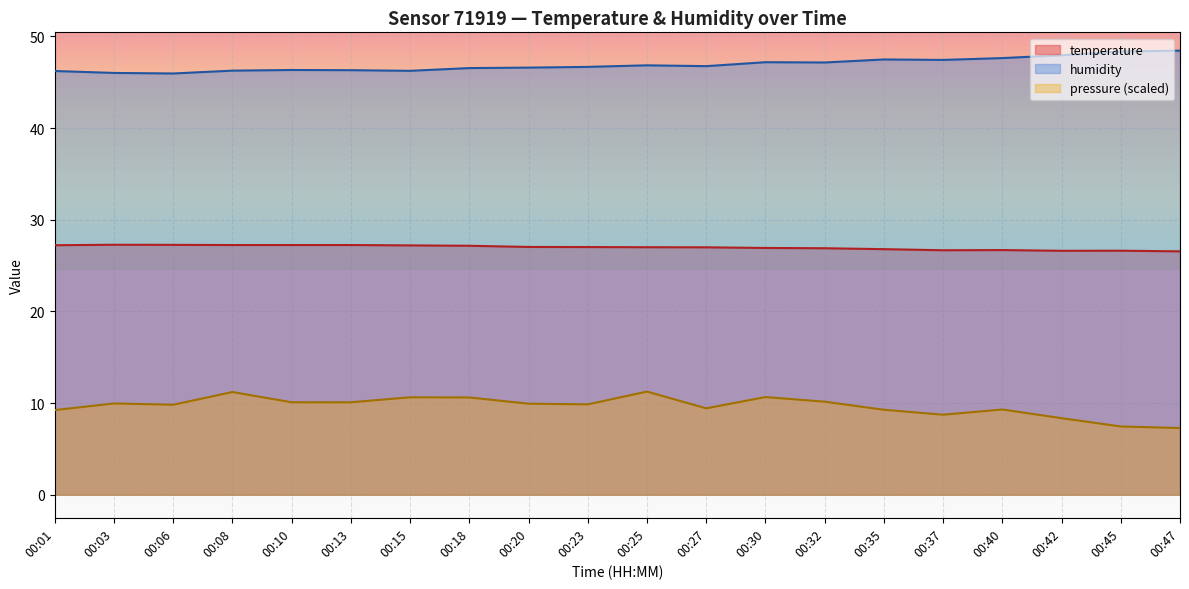

List the series in order of their peak value, lowest first.

pressure (scaled), temperature, humidity